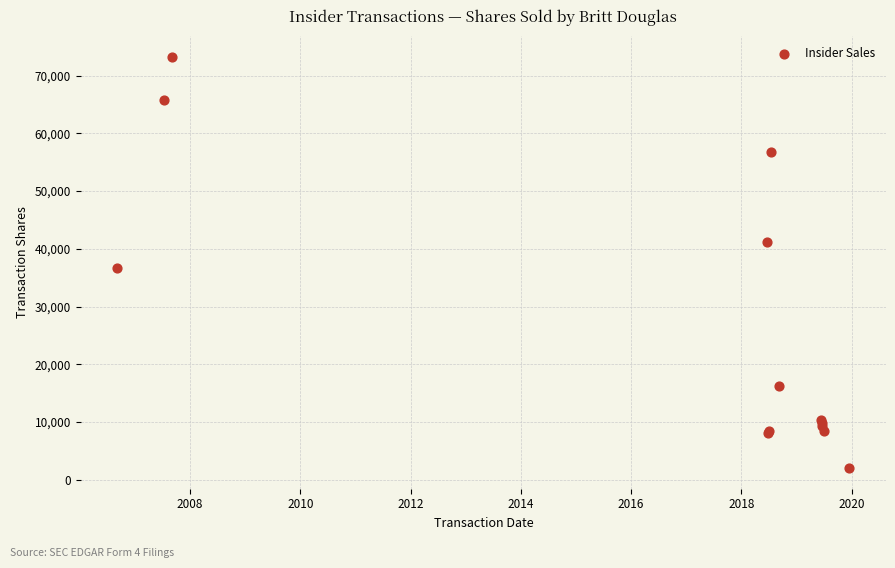

What Y value in the scatter plot is closest to 37625?

36625